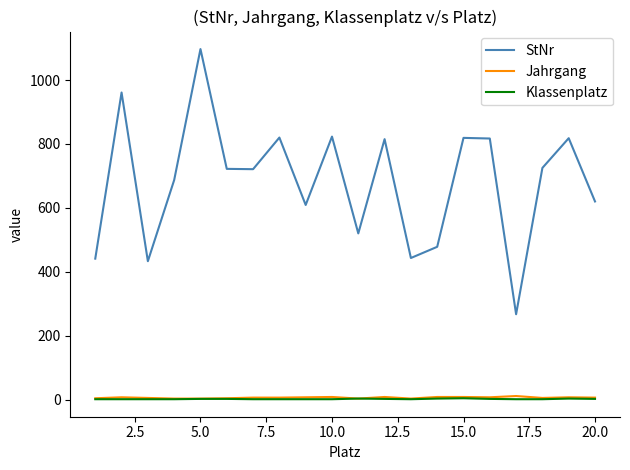

What is the lowest value of the Klassenplatz series?

1